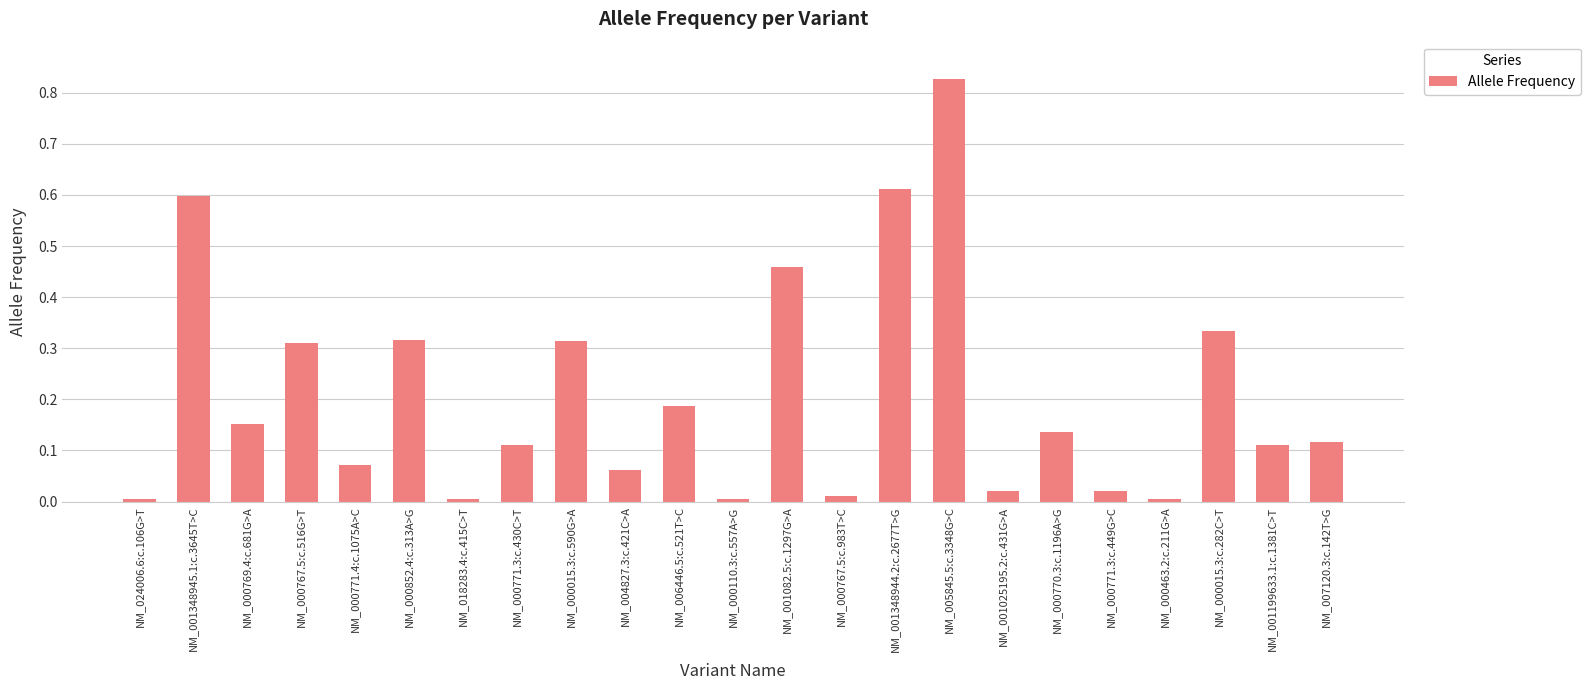

Which category has the highest value across all series?

NM_005845.5:c.3348G>C